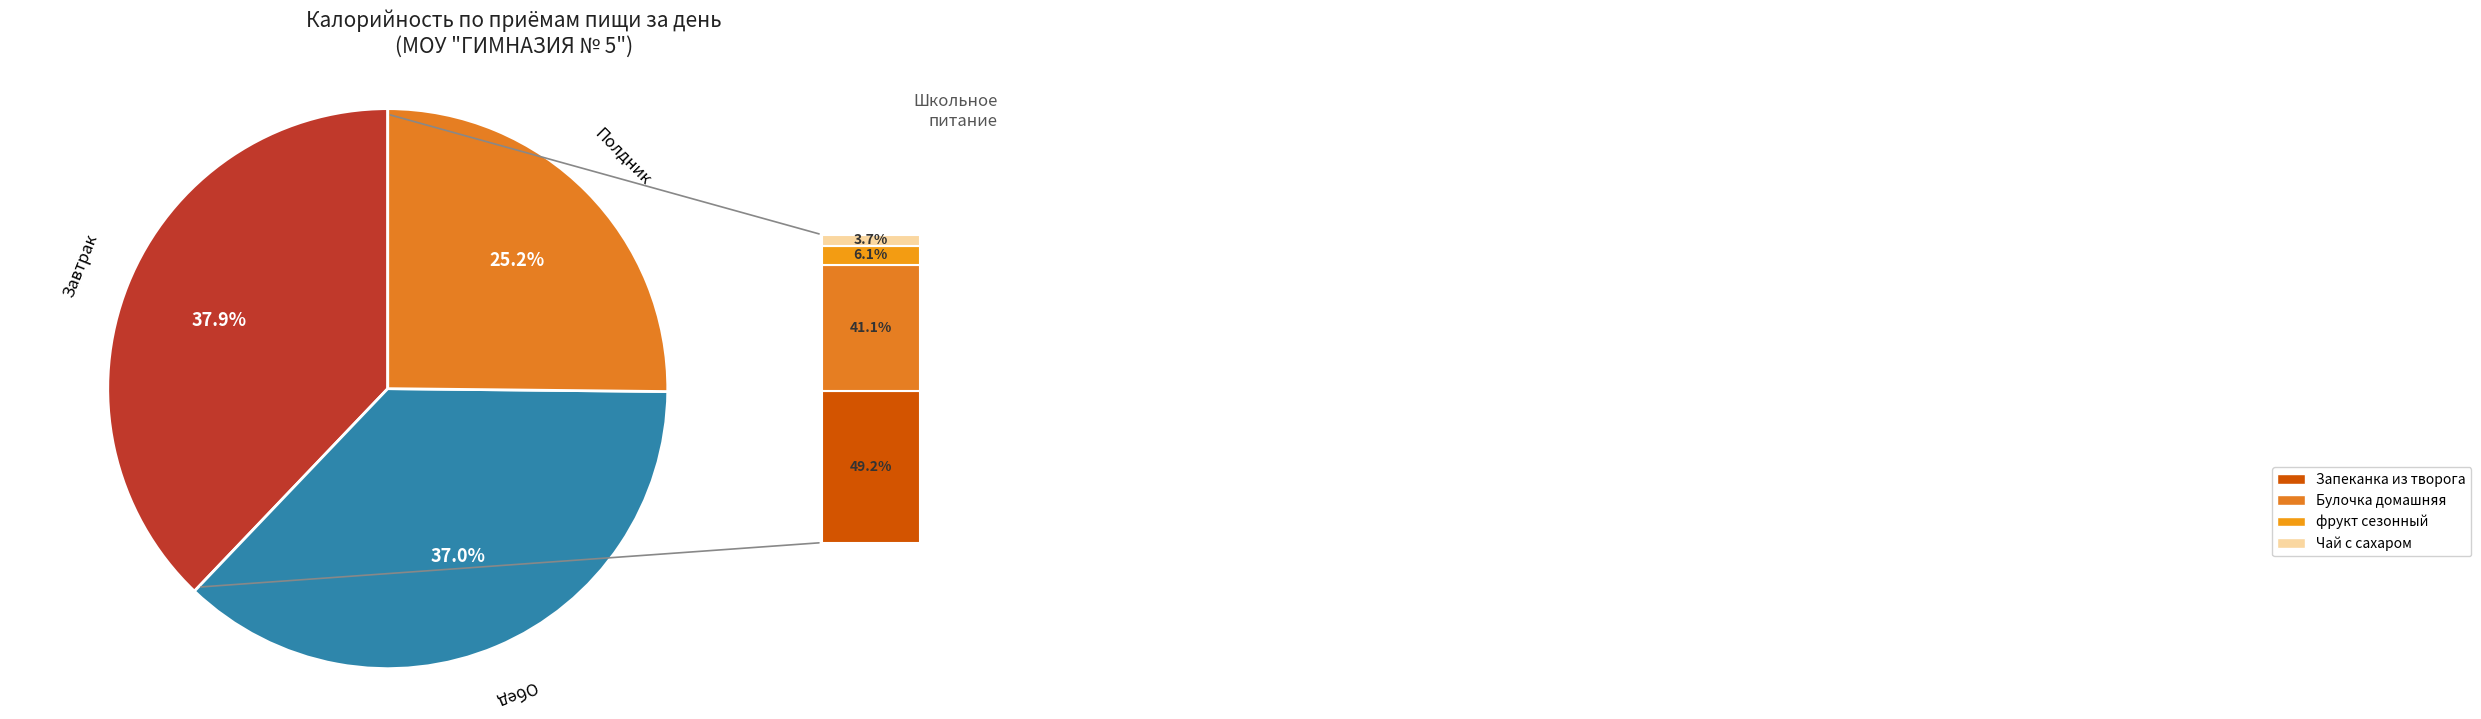

Is there any slice that represents more than half of the pie?

No